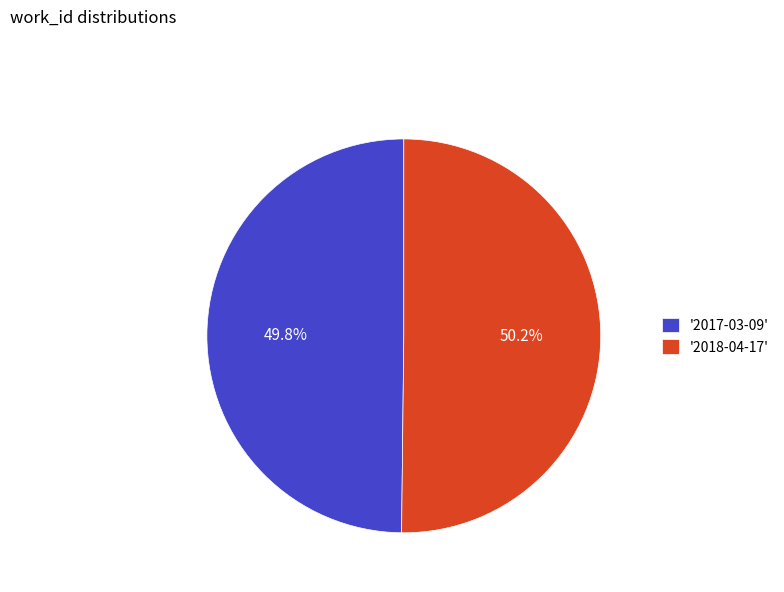

What percentage is NOT represented by '2017-03-09'?

50.2%